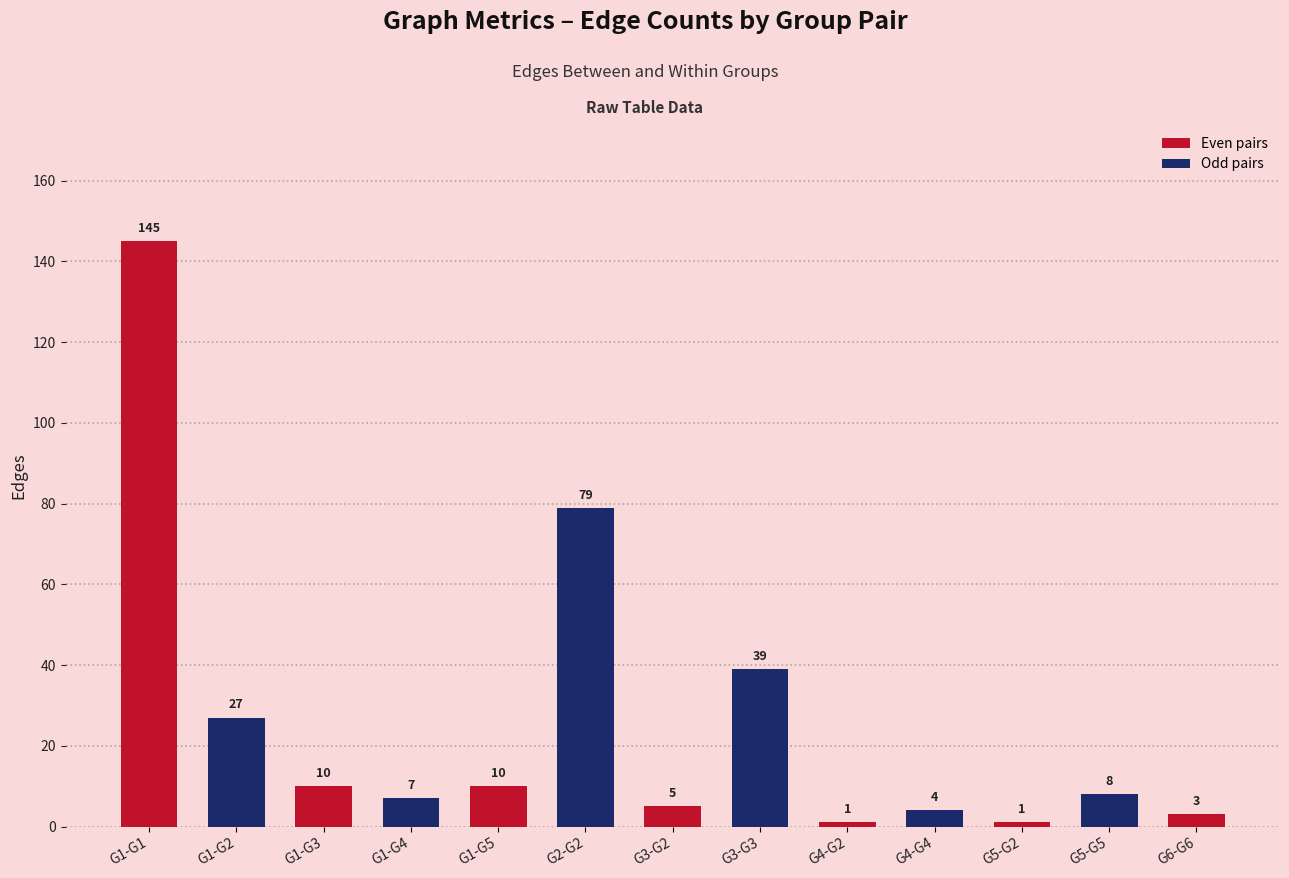

Rank the categories by value from lowest to highest.

G4-G2, G5-G2, G6-G6, G4-G4, G3-G2, G1-G4, G5-G5, G1-G3, G1-G5, G1-G2, G3-G3, G2-G2, G1-G1